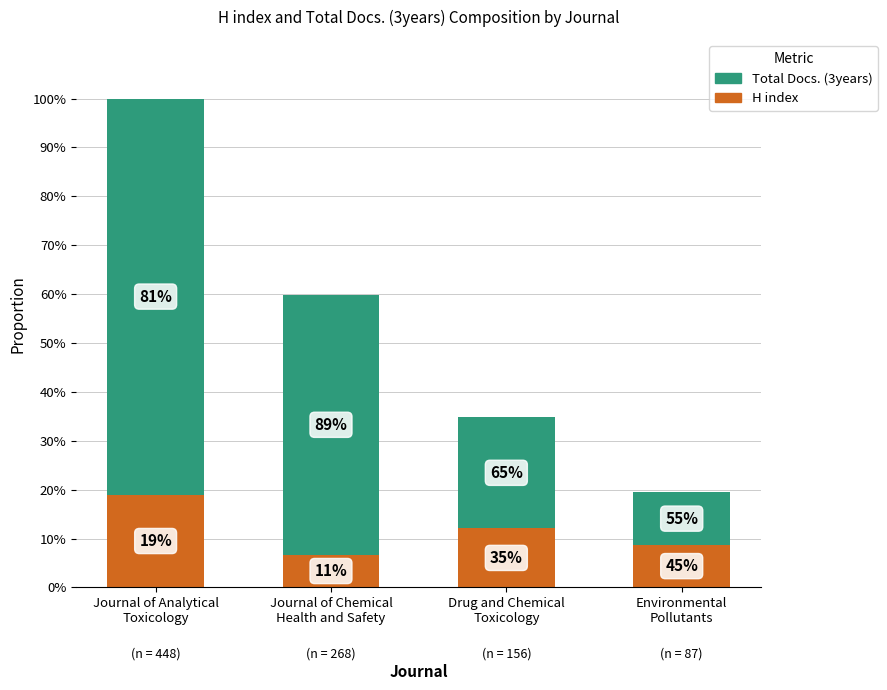

What are all the series names shown in the legend?

Total Docs. (3years), H index